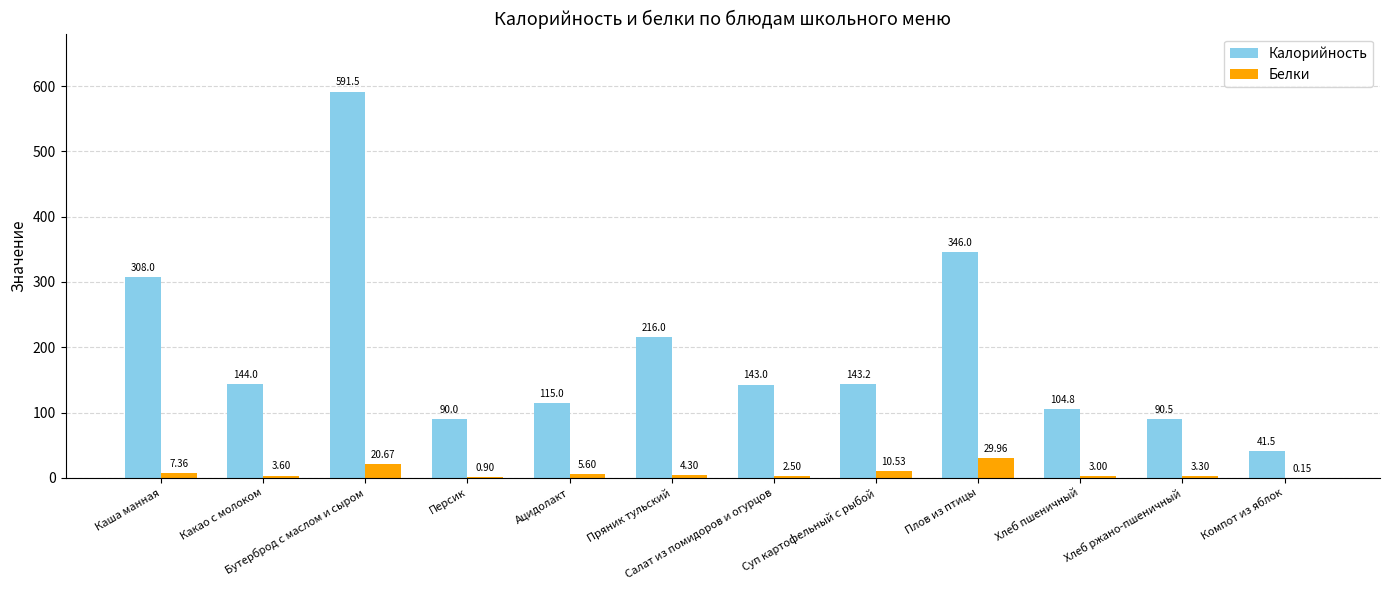

How many data points does each series have?

12